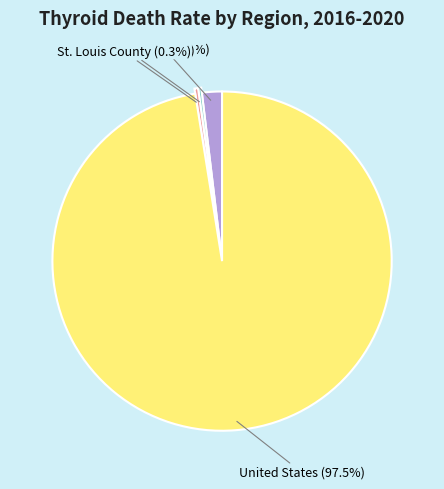

Approximately how many times larger is the value at St. Louis County compared to Jackson County?

1.2